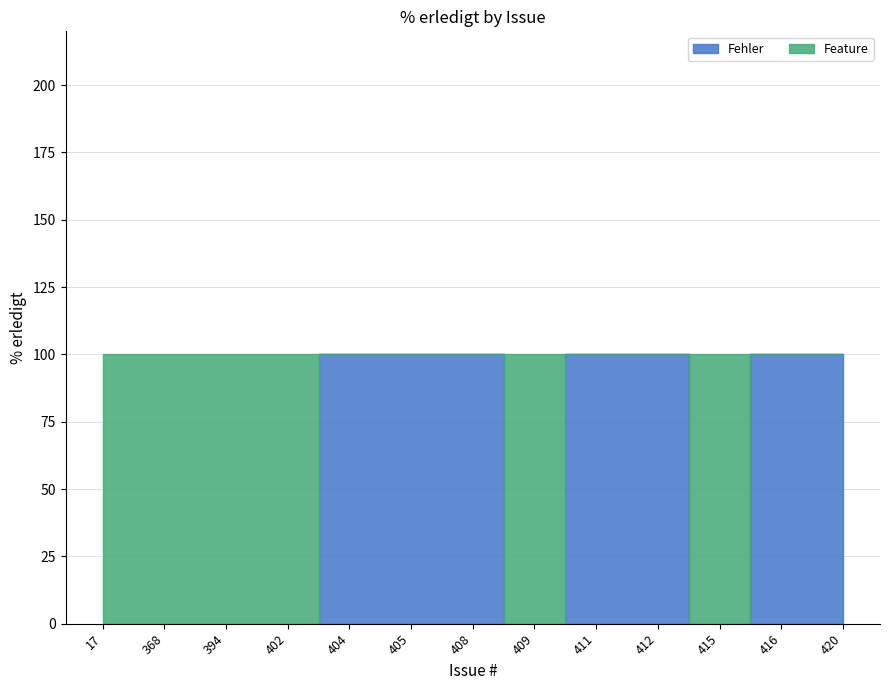

List the series in order of their overall mean, lowest first.

Feature, Fehler